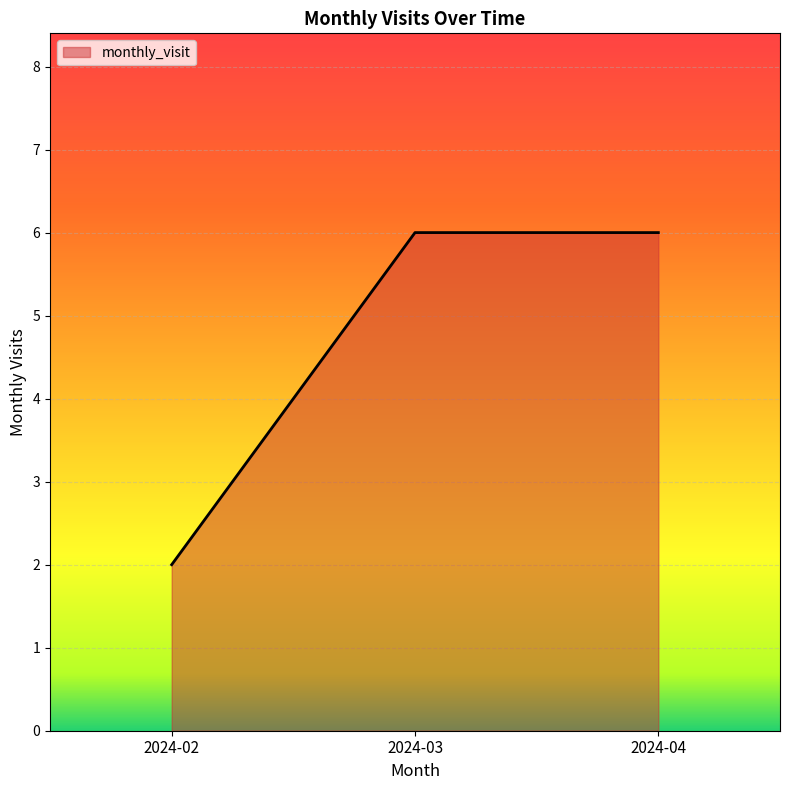

How many lines are shown in the chart?

1